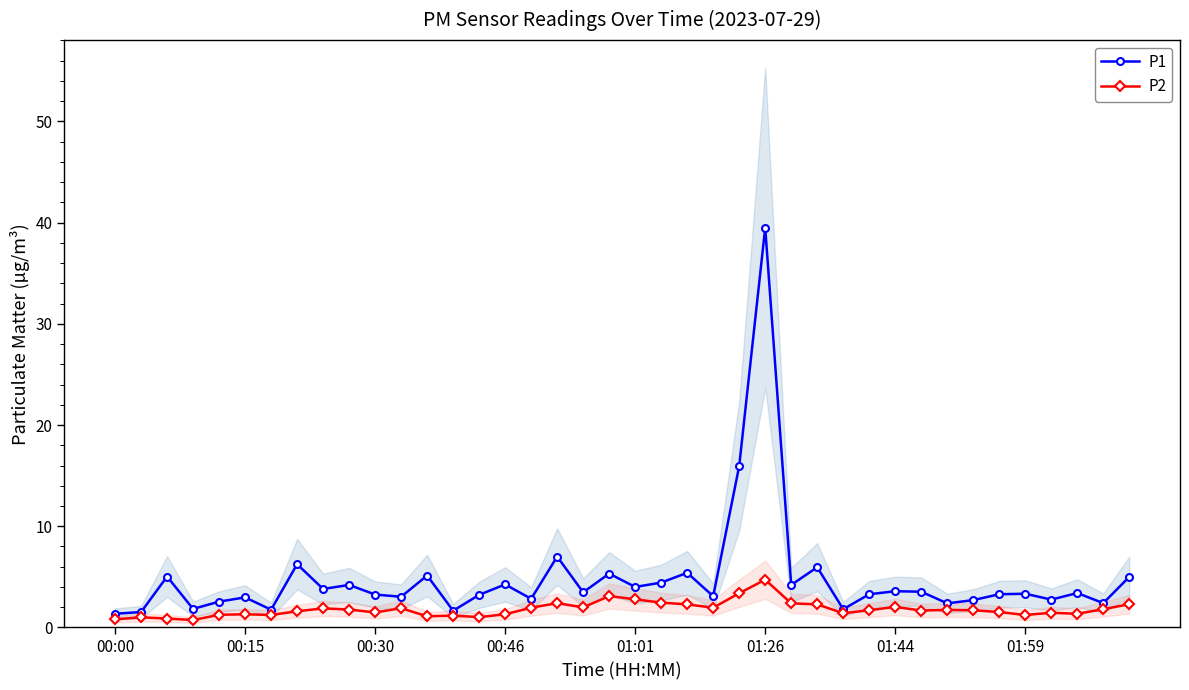

What is the minimum value for P1?

1.4